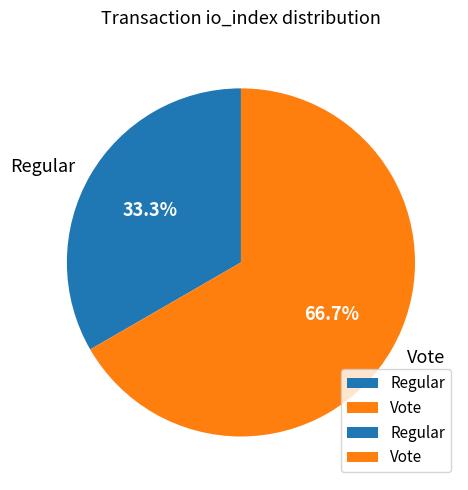

Which slice is the smallest?

Regular